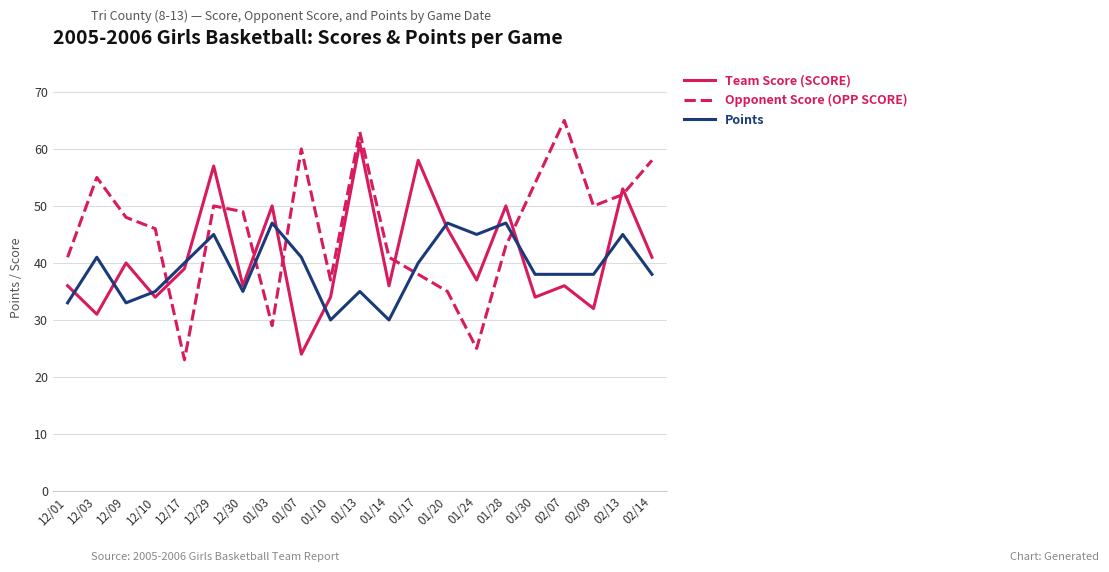

After their last crossing, which series has the higher values: Points or Opponent Score (OPP SCORE)?

Opponent Score (OPP SCORE)